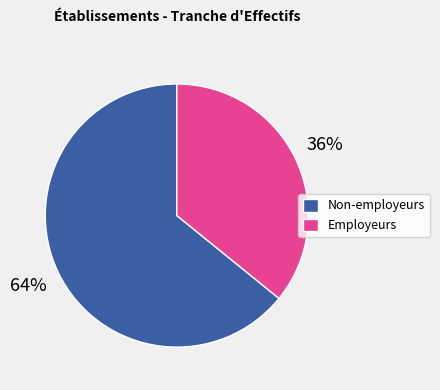

Is the sum of Employeurs and Non-employeurs greater than half?

Yes